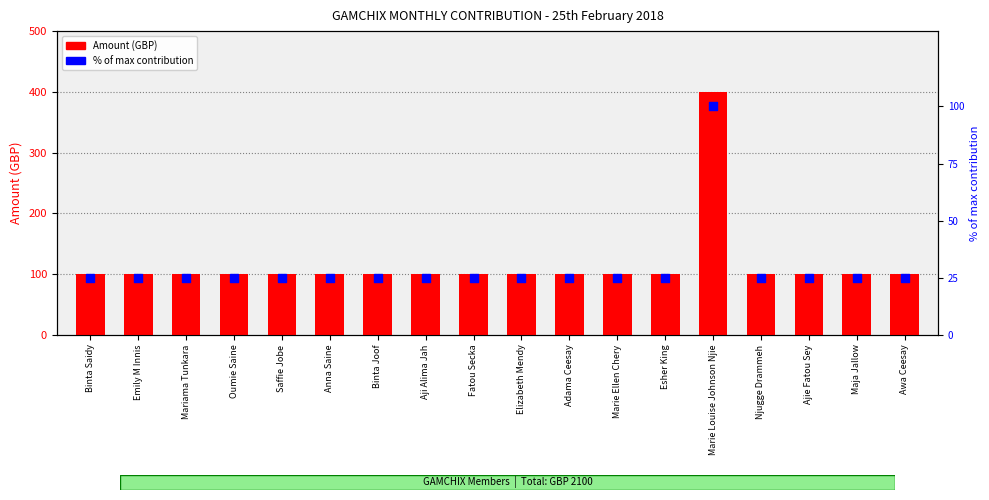

Which series contains the lowest Y value?

% of max contribution